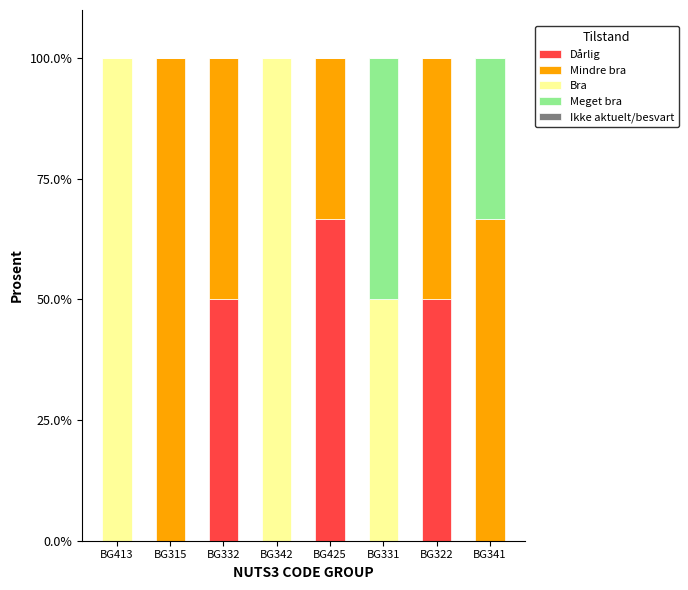

What is the total value across all series at BG331?

100.0